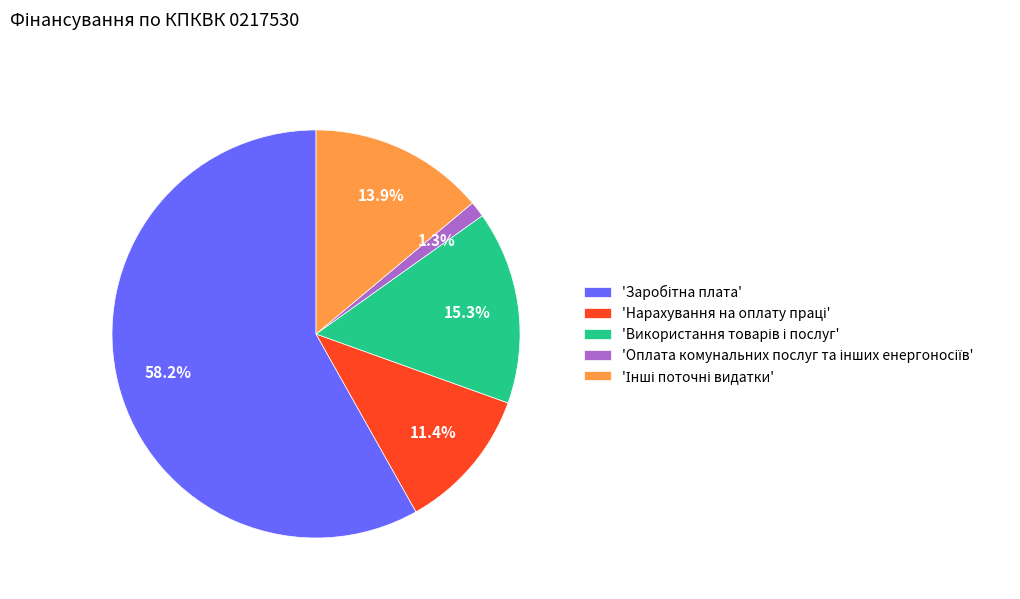

To the nearest percent, what is the average slice percentage?

20%